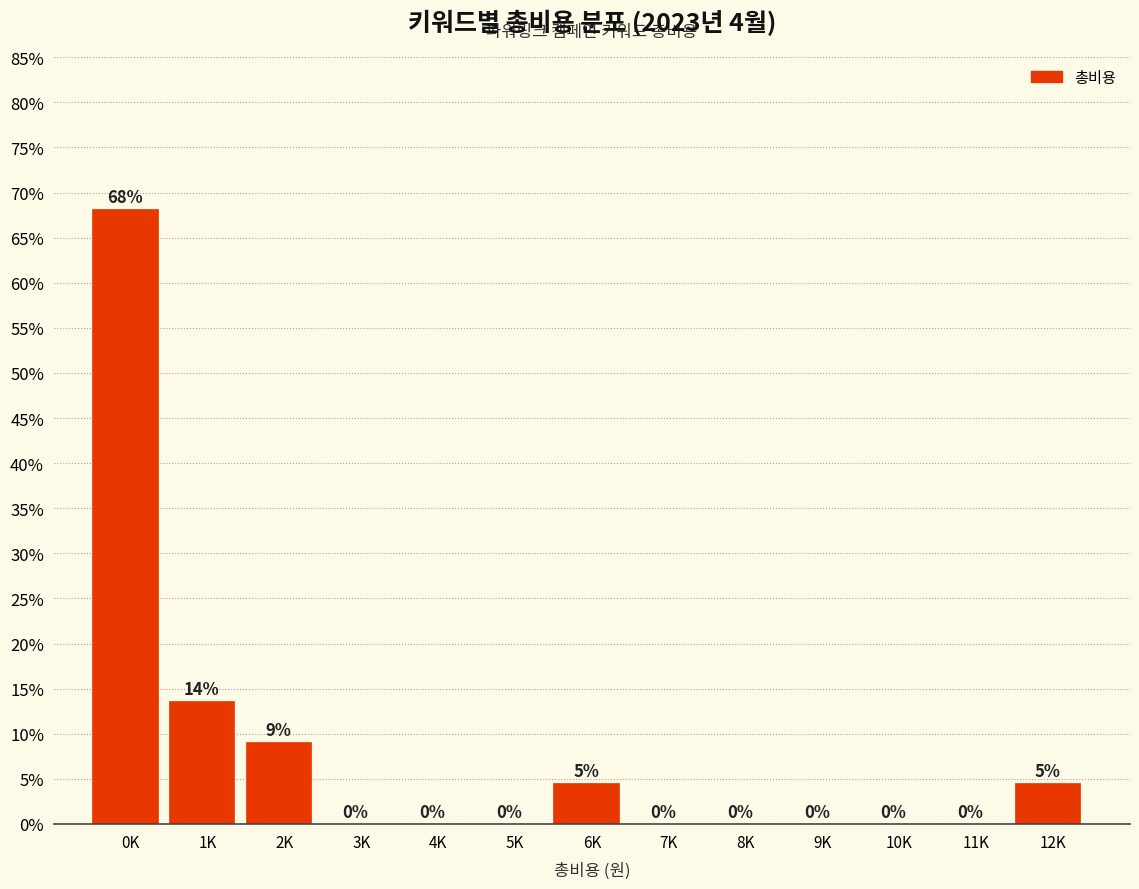

At which label is the value closest to 34?

1K